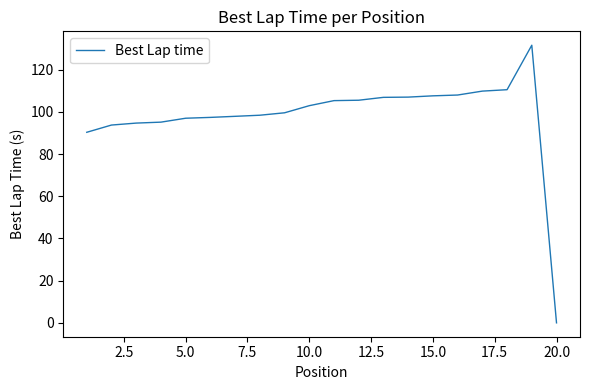

What is the difference between the maximum and minimum values?

131.5